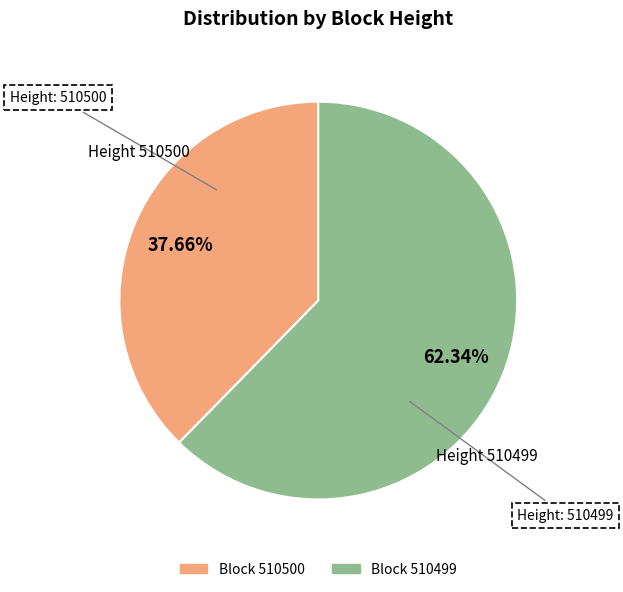

Is there any slice that represents more than half of the pie?

Yes